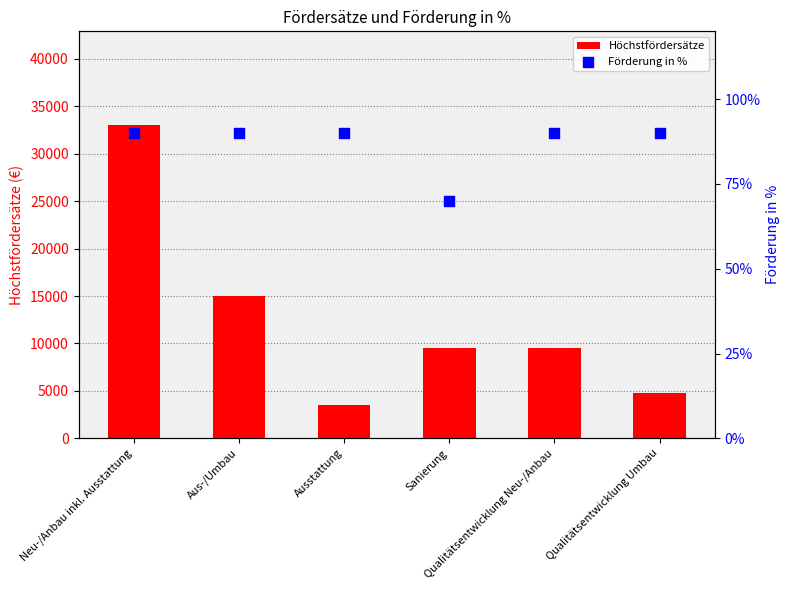

Which series has the widest spread of Y values?

Höchstfördersätze